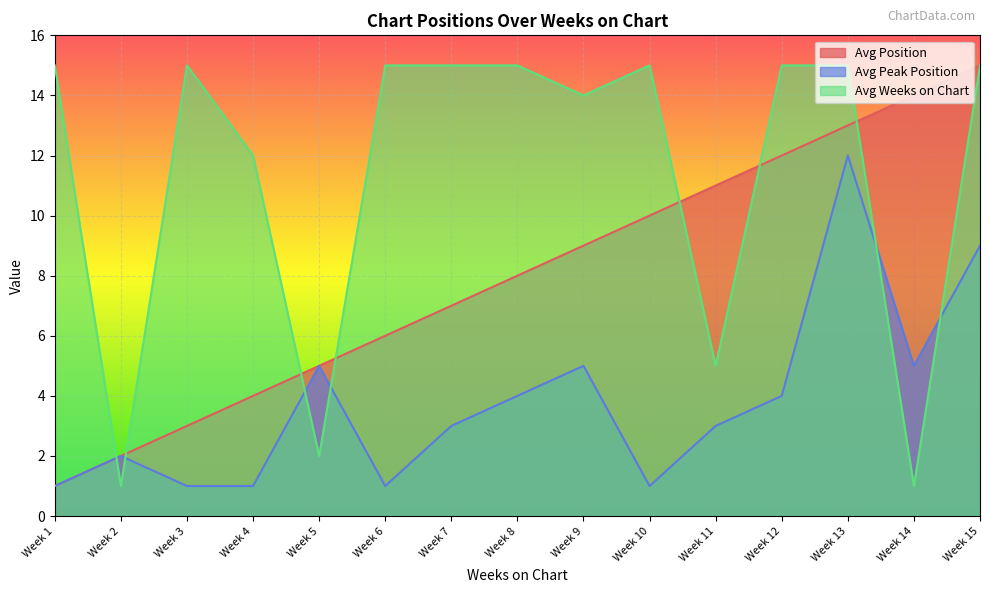

Which category has the highest value across all series?

Week 15